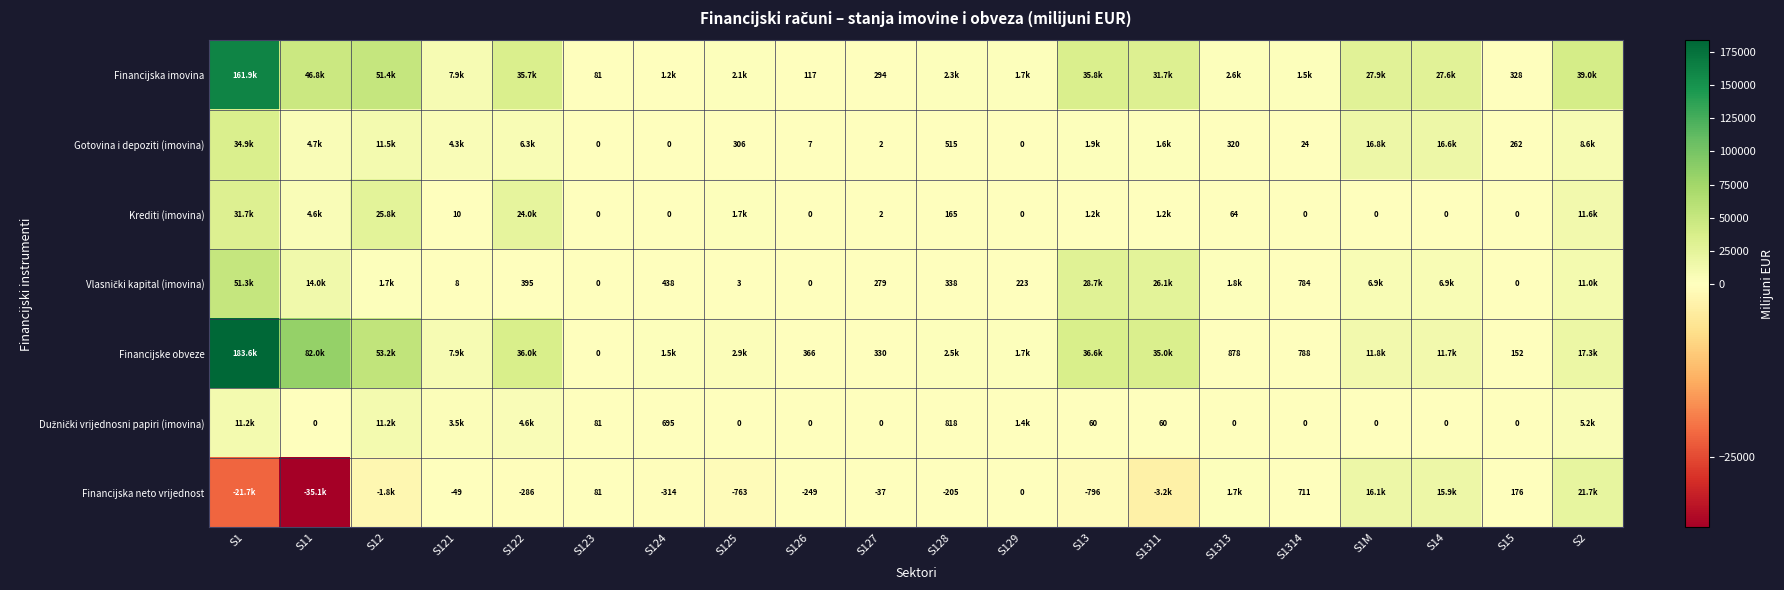

Is the value of Gotovina i depoziti (imovina) at S127 greater than the value of Financijska neto vrijednost at S126?

Yes